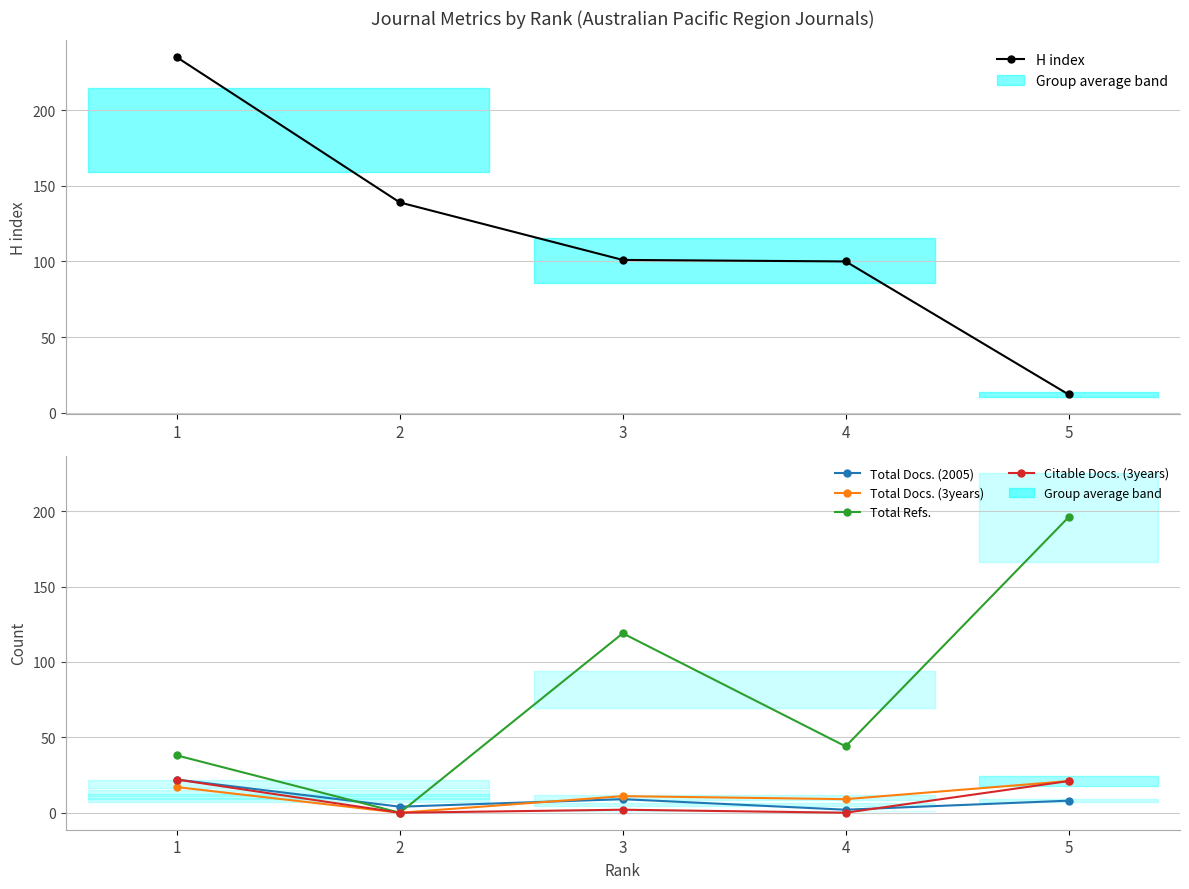

Is this an area chart (filled region under the line)?

No